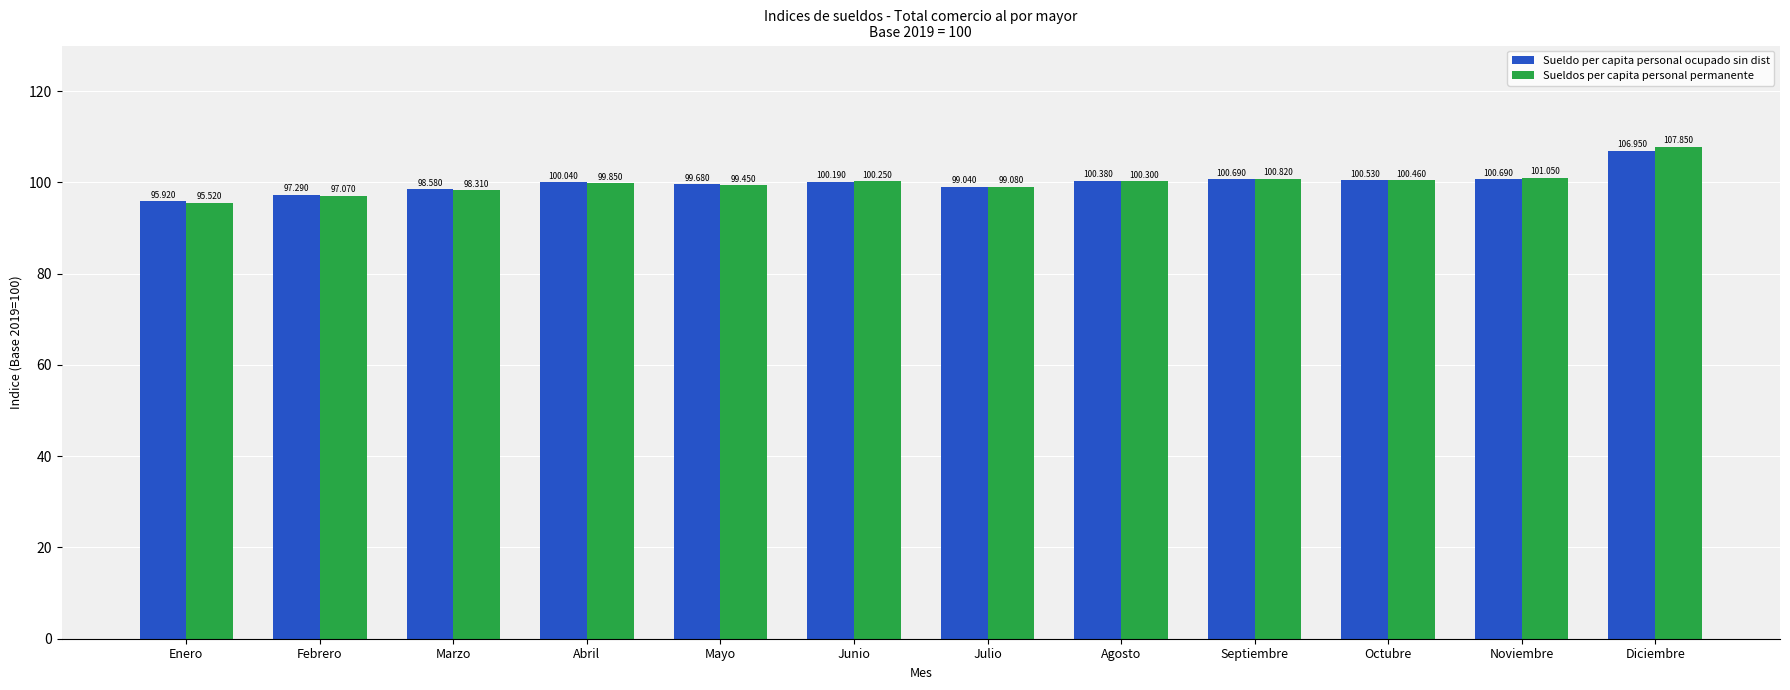

At which label does Sueldo per capita personal ocupado sin dist reach its minimum?

Enero